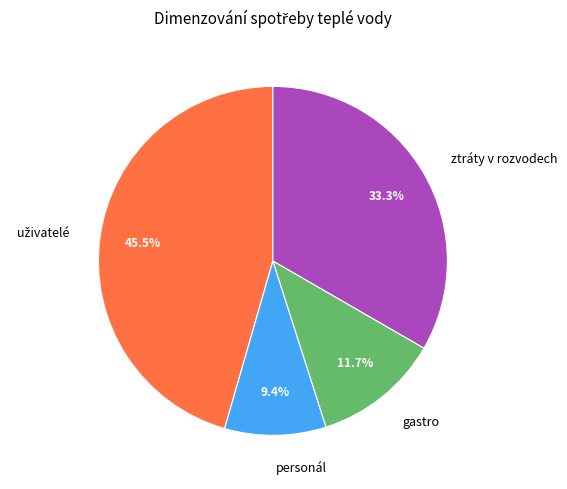

Is there any slice that represents more than half of the pie?

No